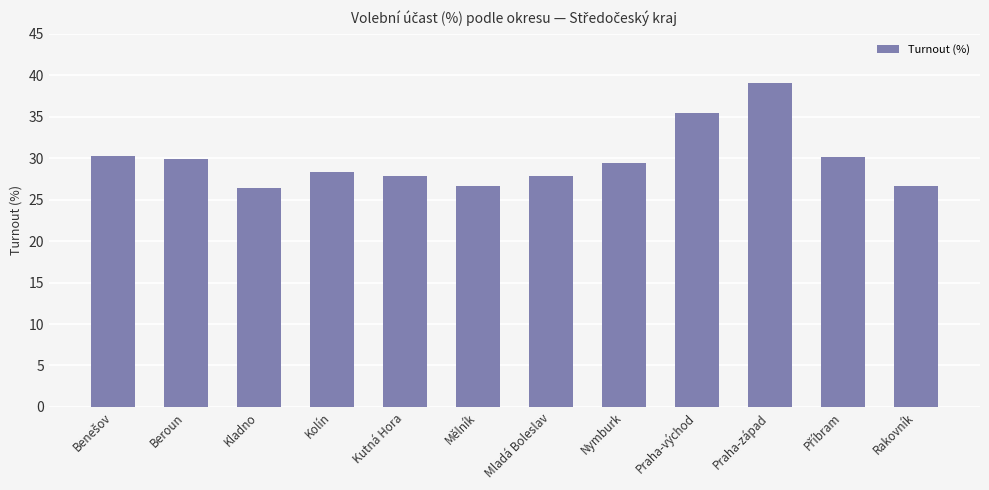

Between Rakovník and Praha-západ, which is larger?

Praha-západ